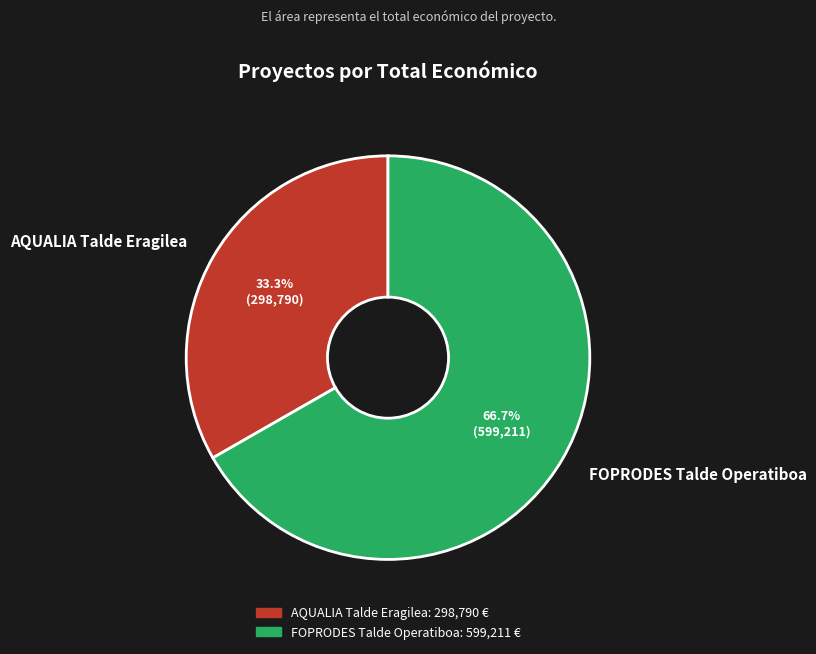

How many segments does this pie chart have?

2